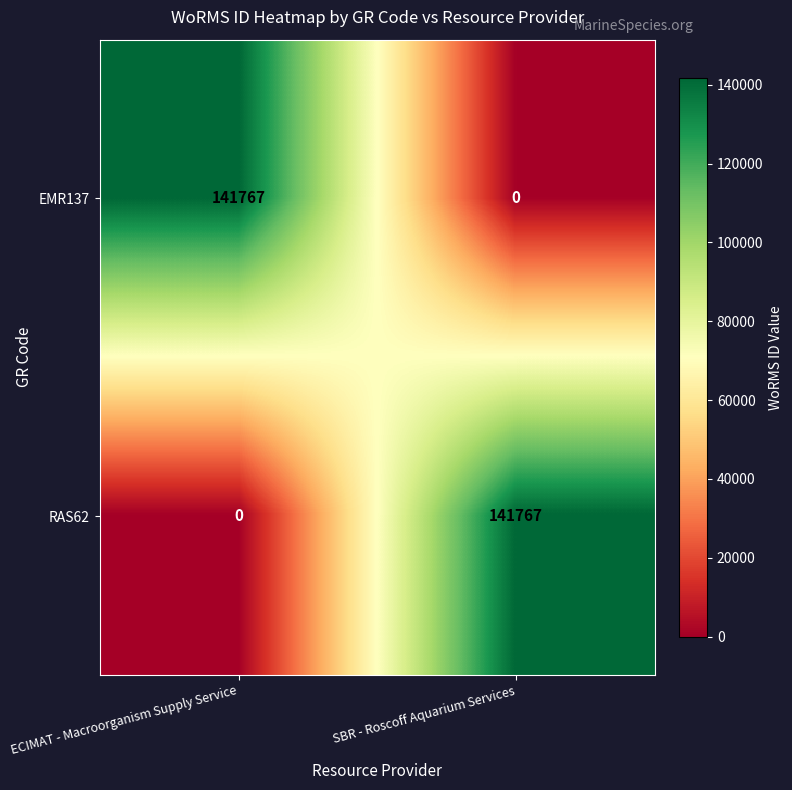

What is the difference between the highest and lowest values at SBR - Roscoff Aquarium Services?

141767